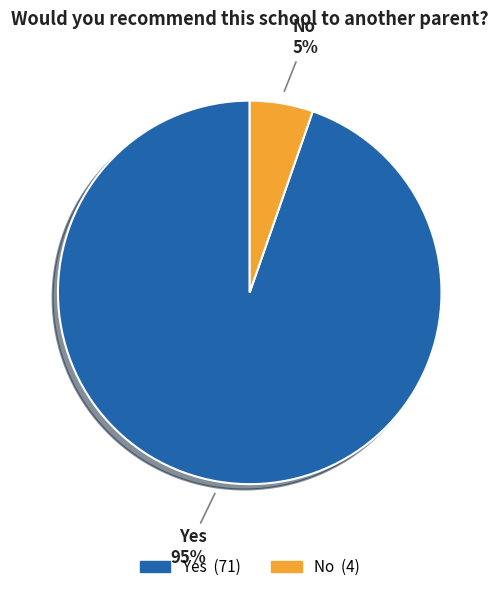

Rank the categories by value from highest to lowest.

Yes, No